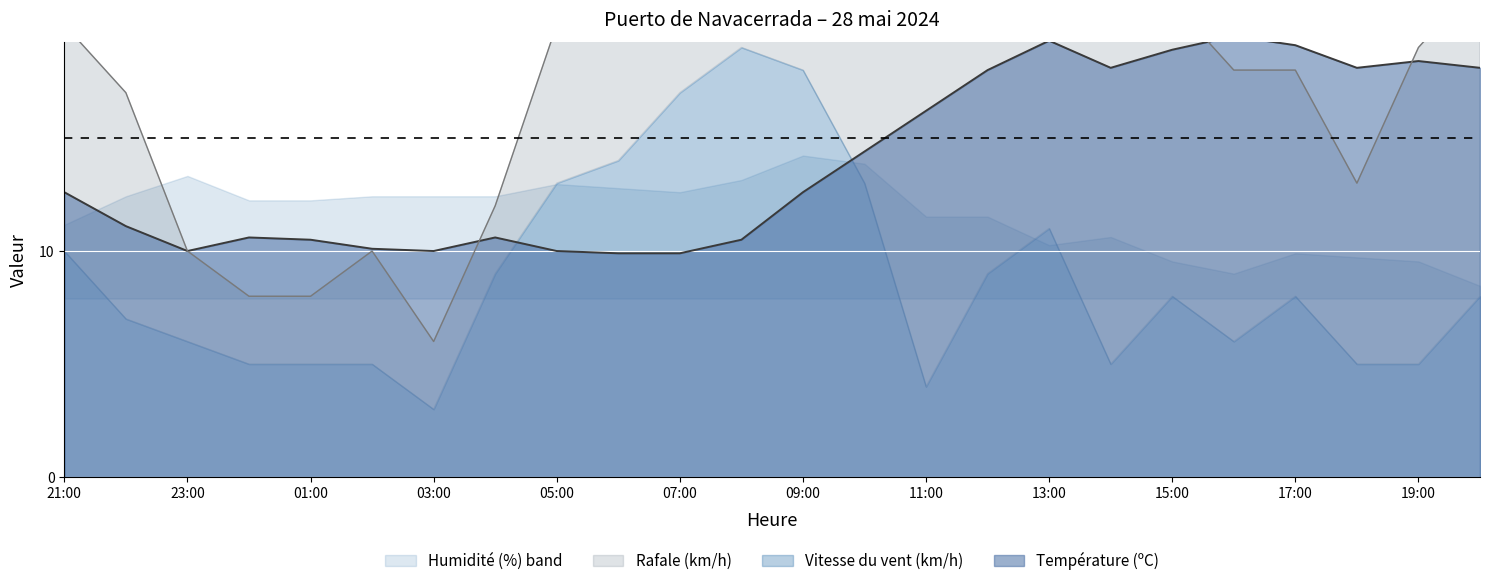

What is the difference between the second highest and minimum values in the Température (ºC) series?

9.4